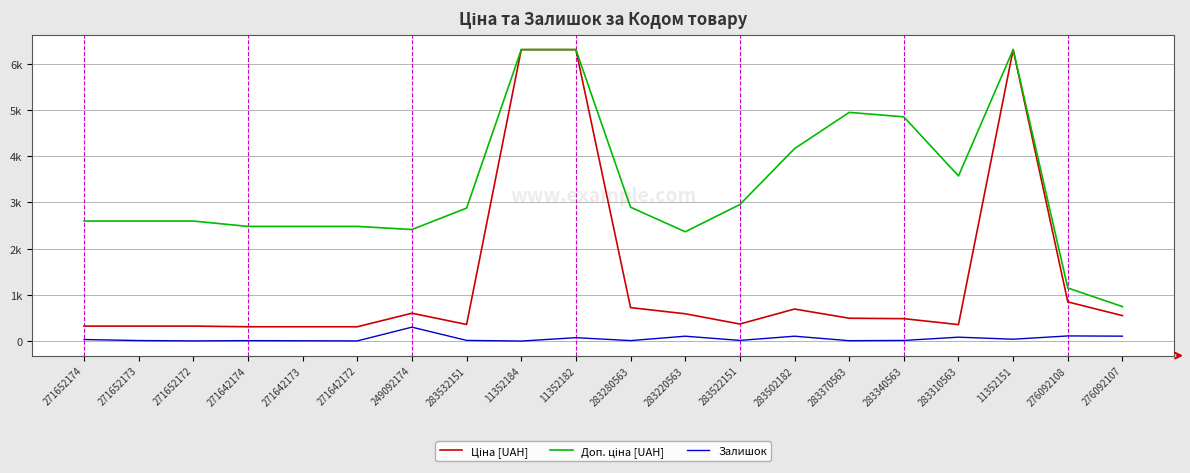

What is the difference between the second highest and minimum values in the Доп. ціна [UAH] series?

5561.8